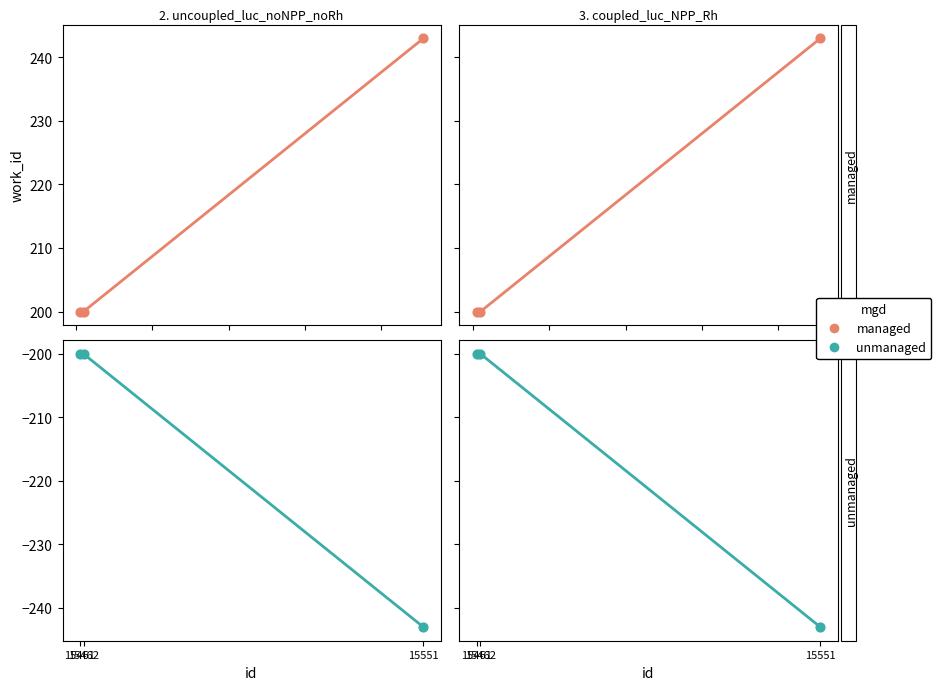

Which series has the largest total across all categories?

managed